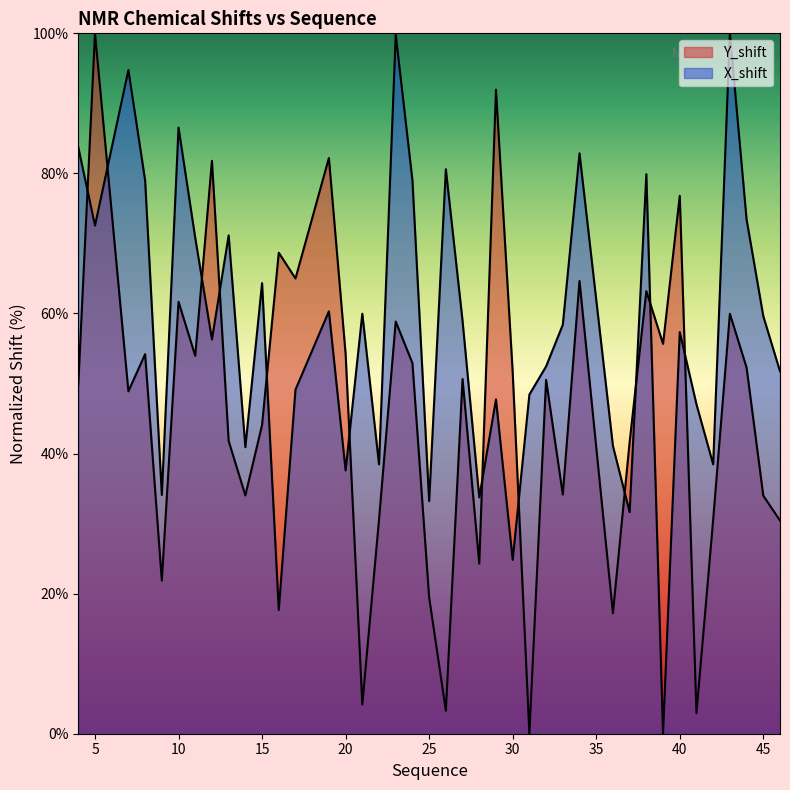

True or false: Y_shift has a value of 58.9 at 23.

True